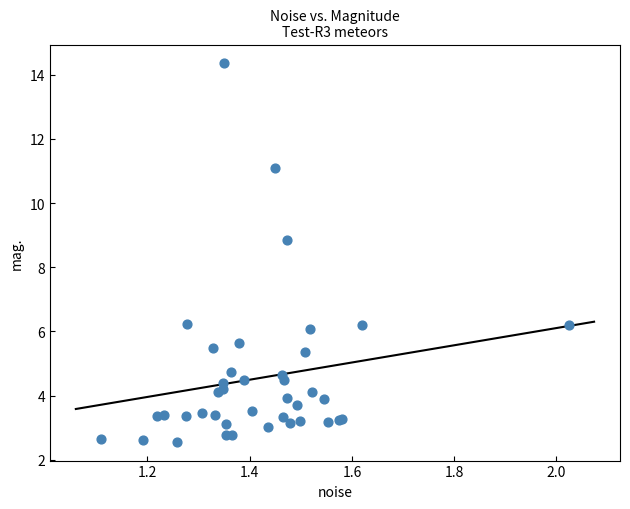

What Y value in the scatter plot is closest to 8?

8.9